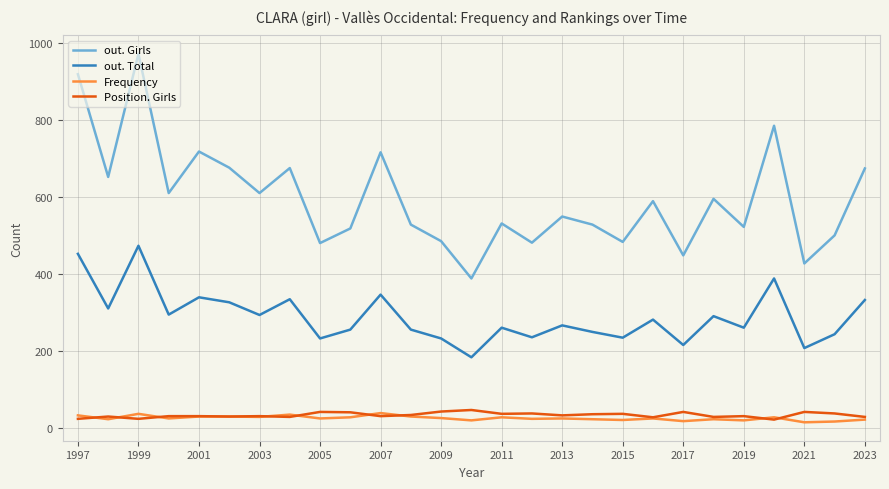

Which series has the largest range (max minus min)?

out. Girls